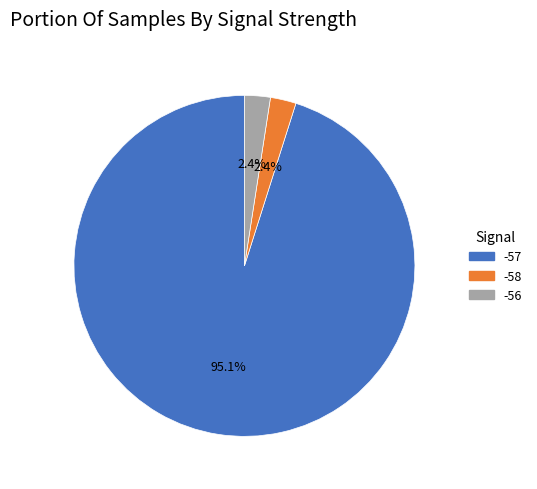

Is there a majority slice in this chart?

Yes